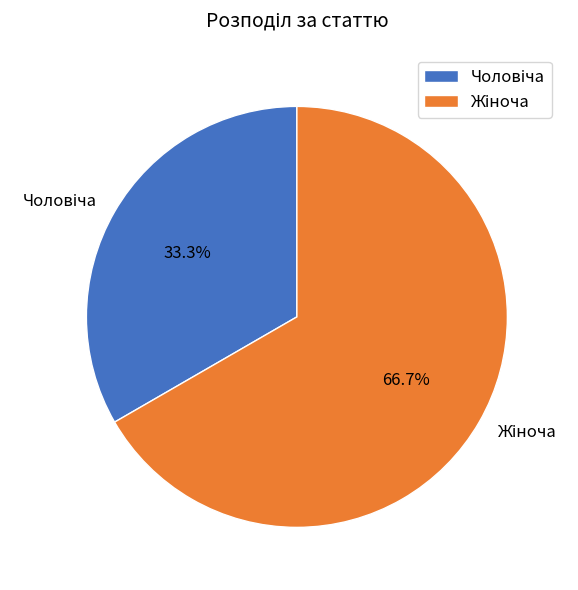

Does any single category account for the majority?

Yes